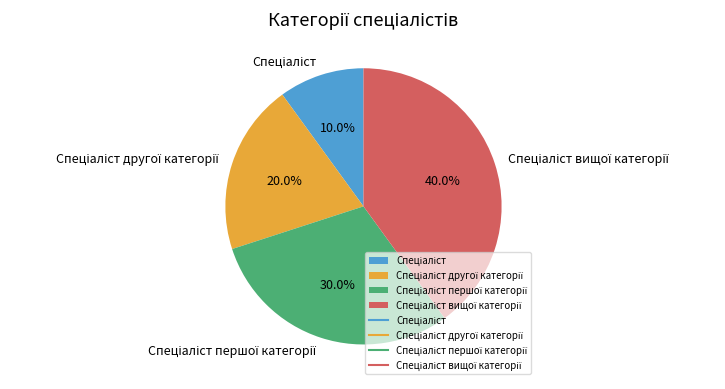

Is there a majority slice in this chart?

No